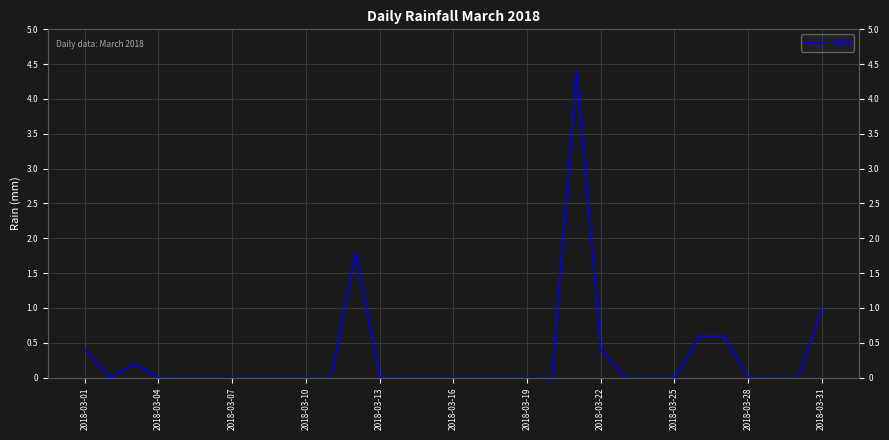

The value at 2018-03-22 is 0.4. True or false?

True